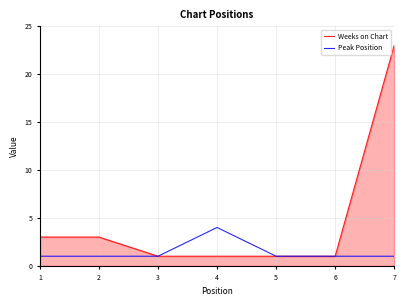

Reading left to right, transcribe all the data shown in this chart.

Weeks on Chart: 1=3	2=3	3=1	4=1	5=1	6=1	7=23
Peak Position: 1=1	2=1	3=1	4=4	5=1	6=1	7=1